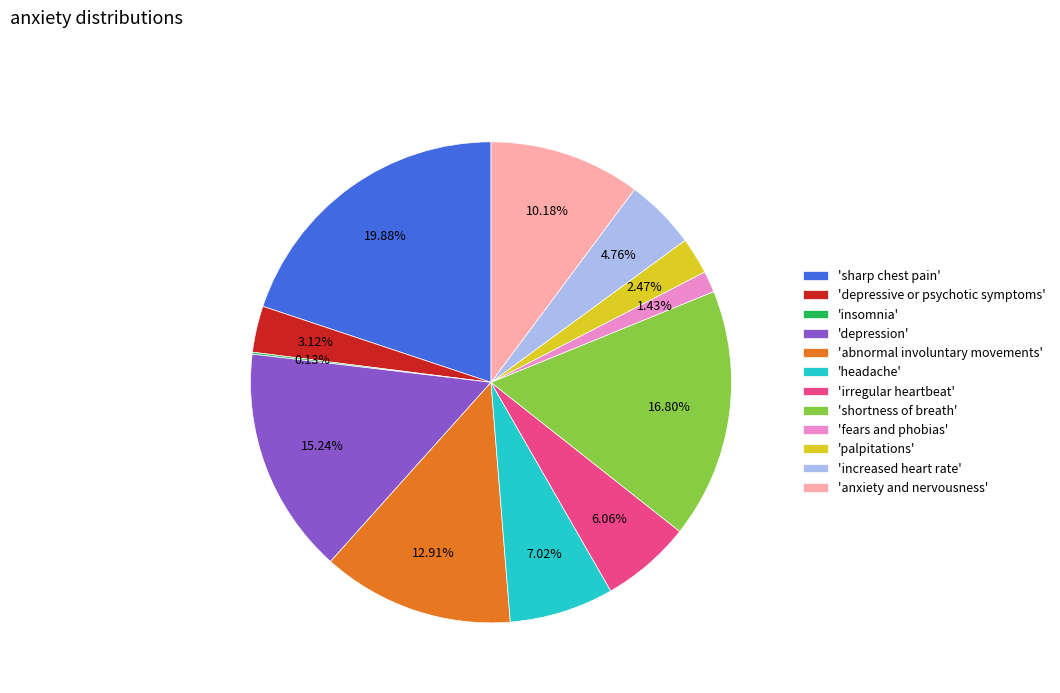

To the nearest percent, what is the average slice percentage?

8%